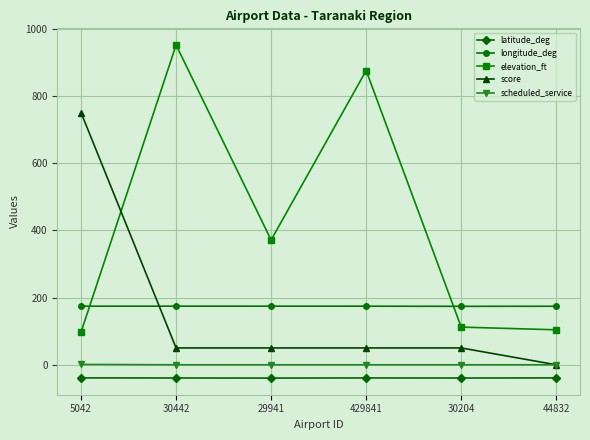

What is the maximum value for latitude_deg?

-39.0